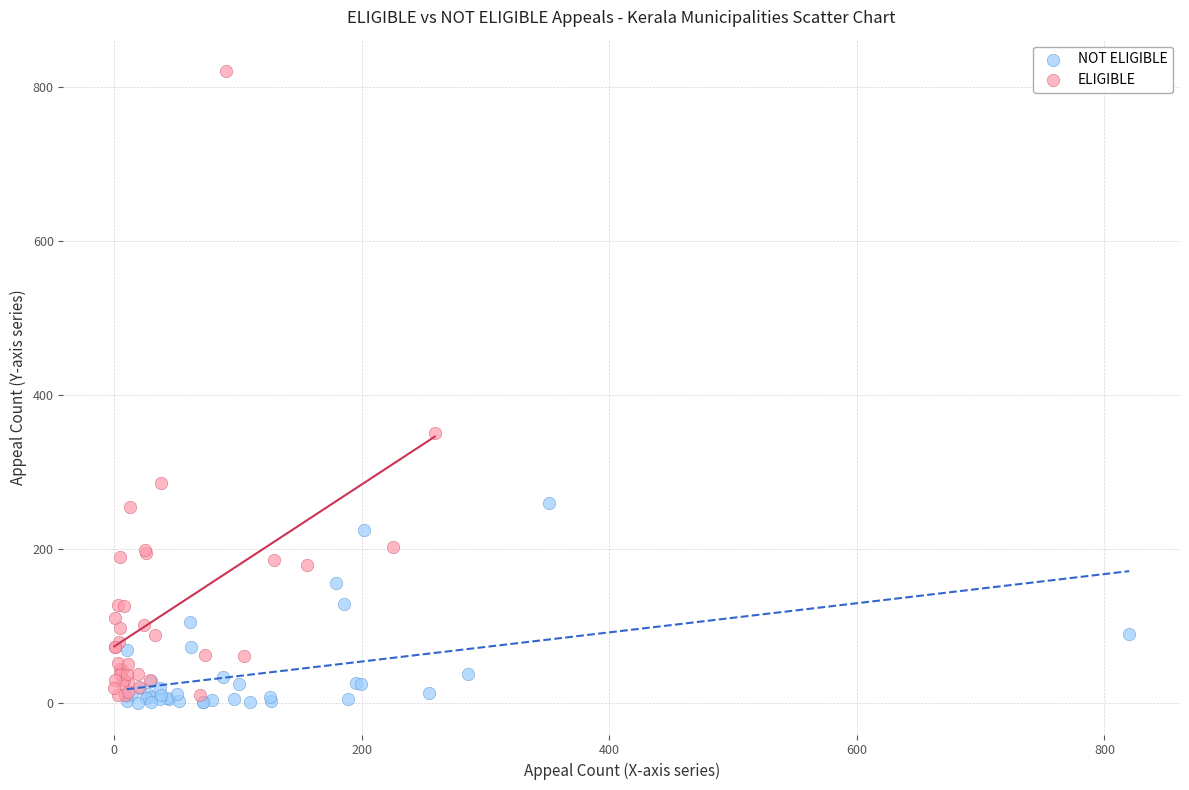

What are all the series names shown in the legend?

NOT ELIGIBLE, ELIGIBLE